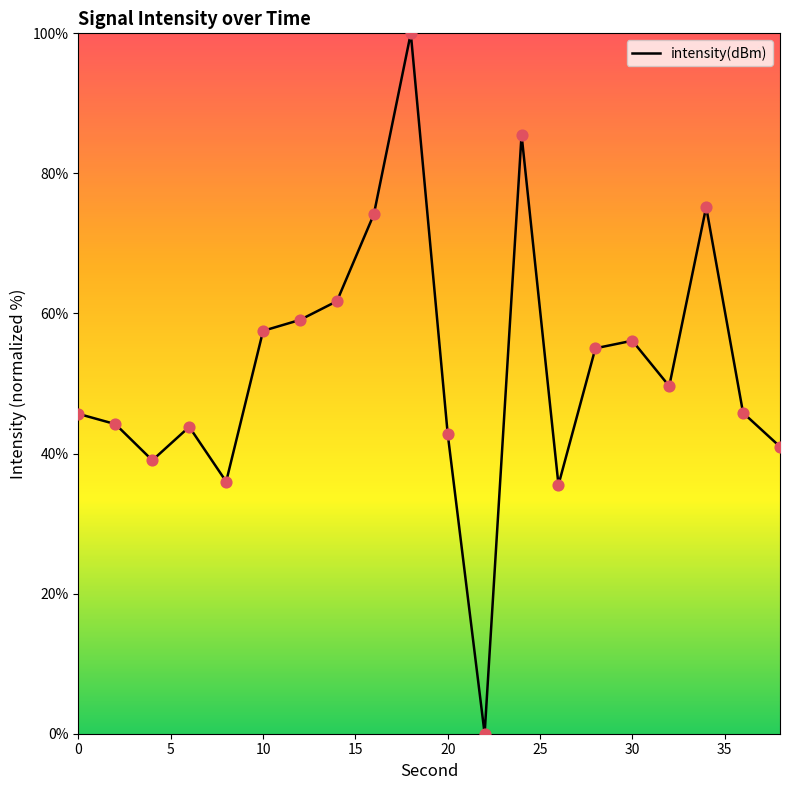

What is the greatest value displayed?

100.0